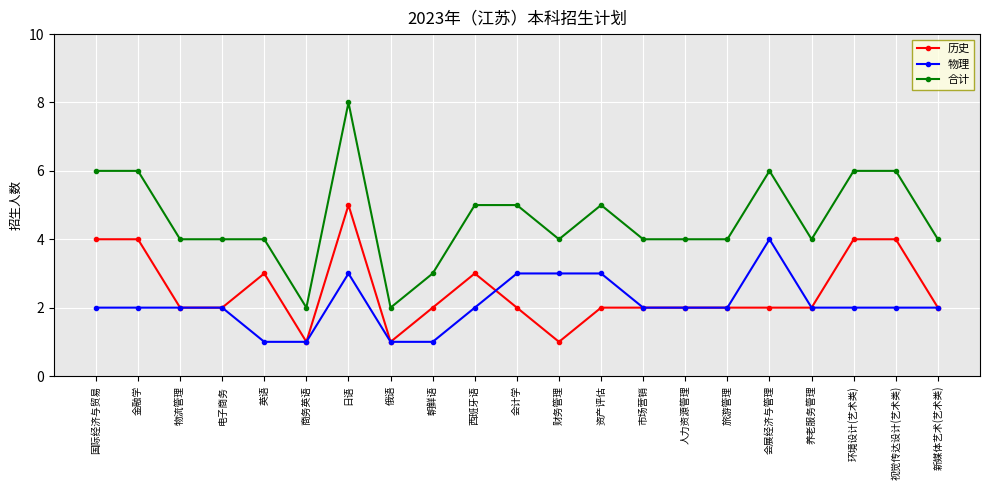

True or false: 历史 has a value of 1 at 物流管理.

False